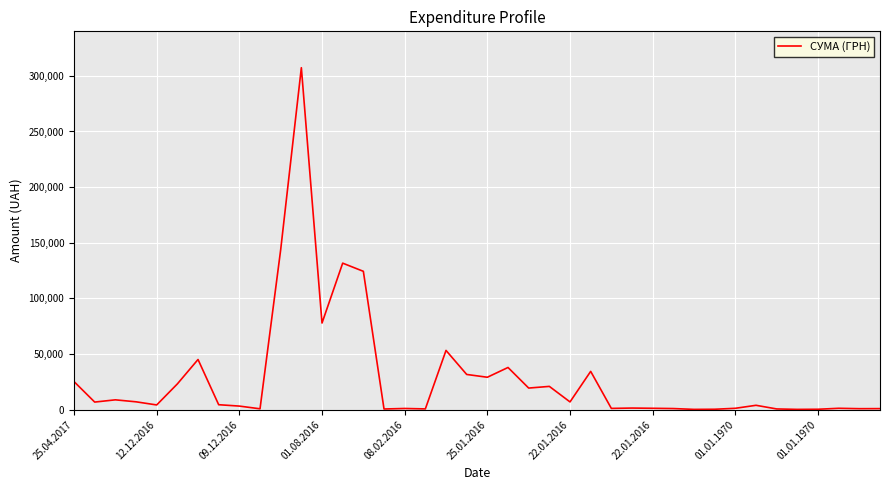

What is the greatest value displayed?

307317.2